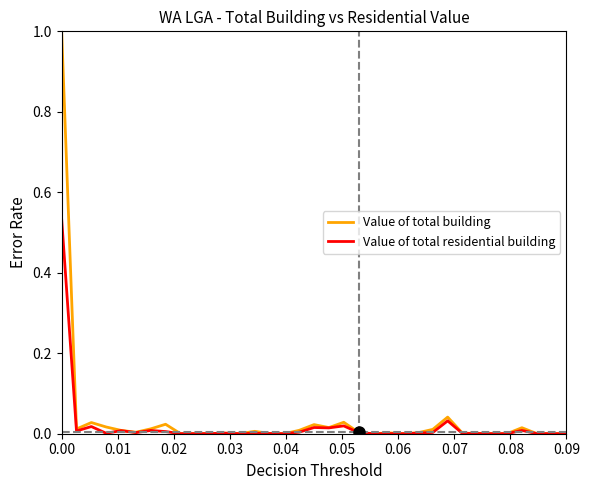

Rank the series by their maximum value, from highest to lowest.

Value of total building, Value of total residential building